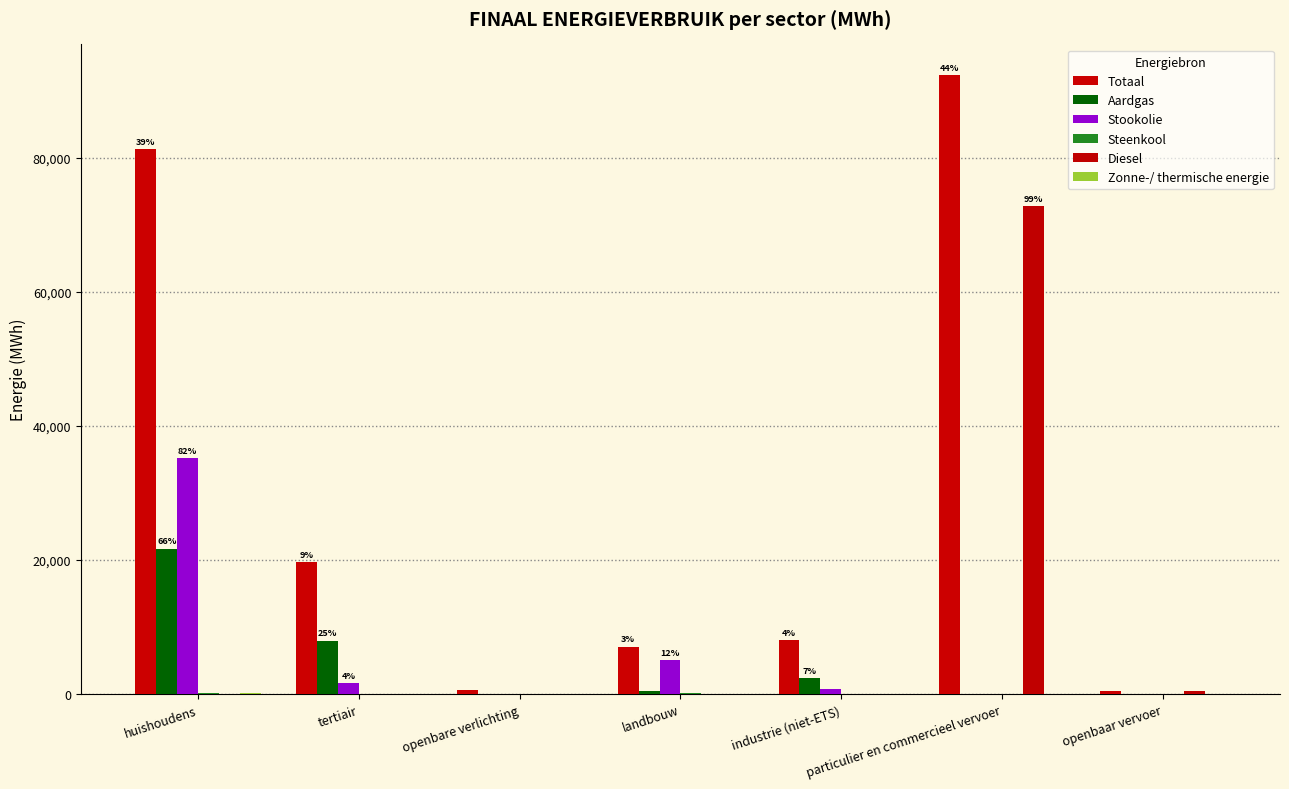

Which series has the largest total across all categories?

Totaal